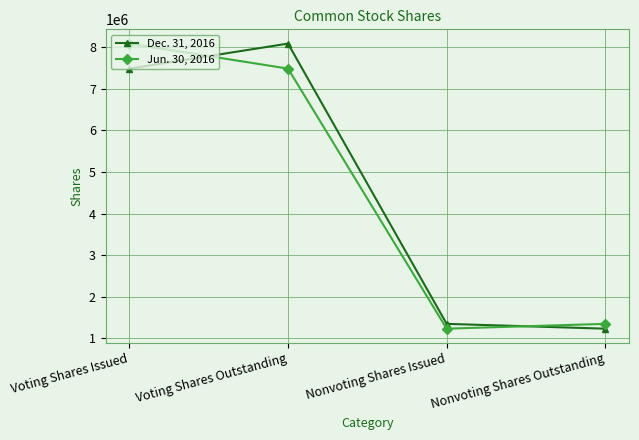

What is the greatest value displayed?

8089790